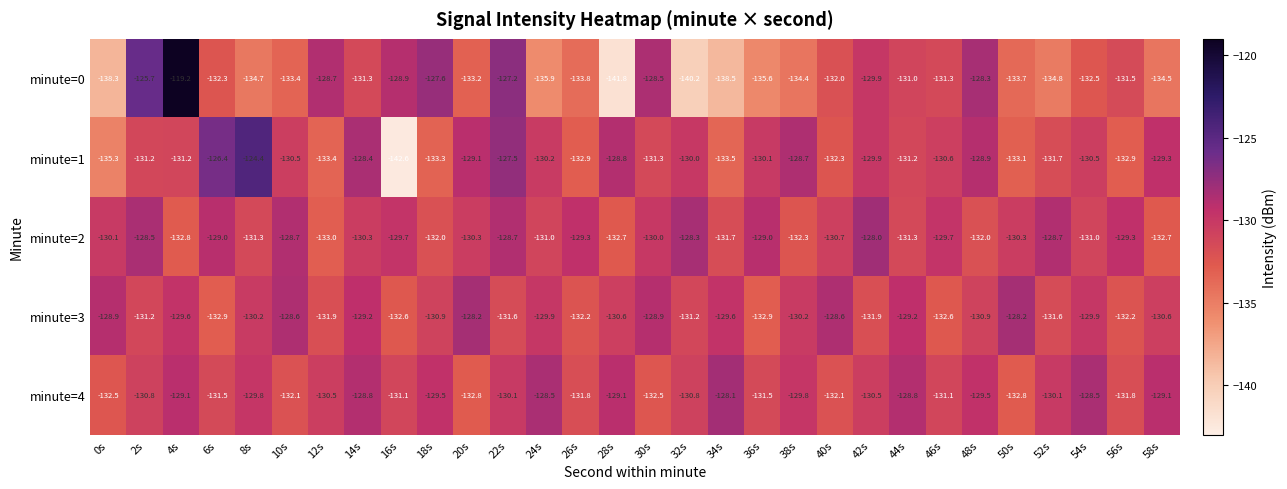

What is the sum of the minute=3 values at 30s and 10s?

-257.5